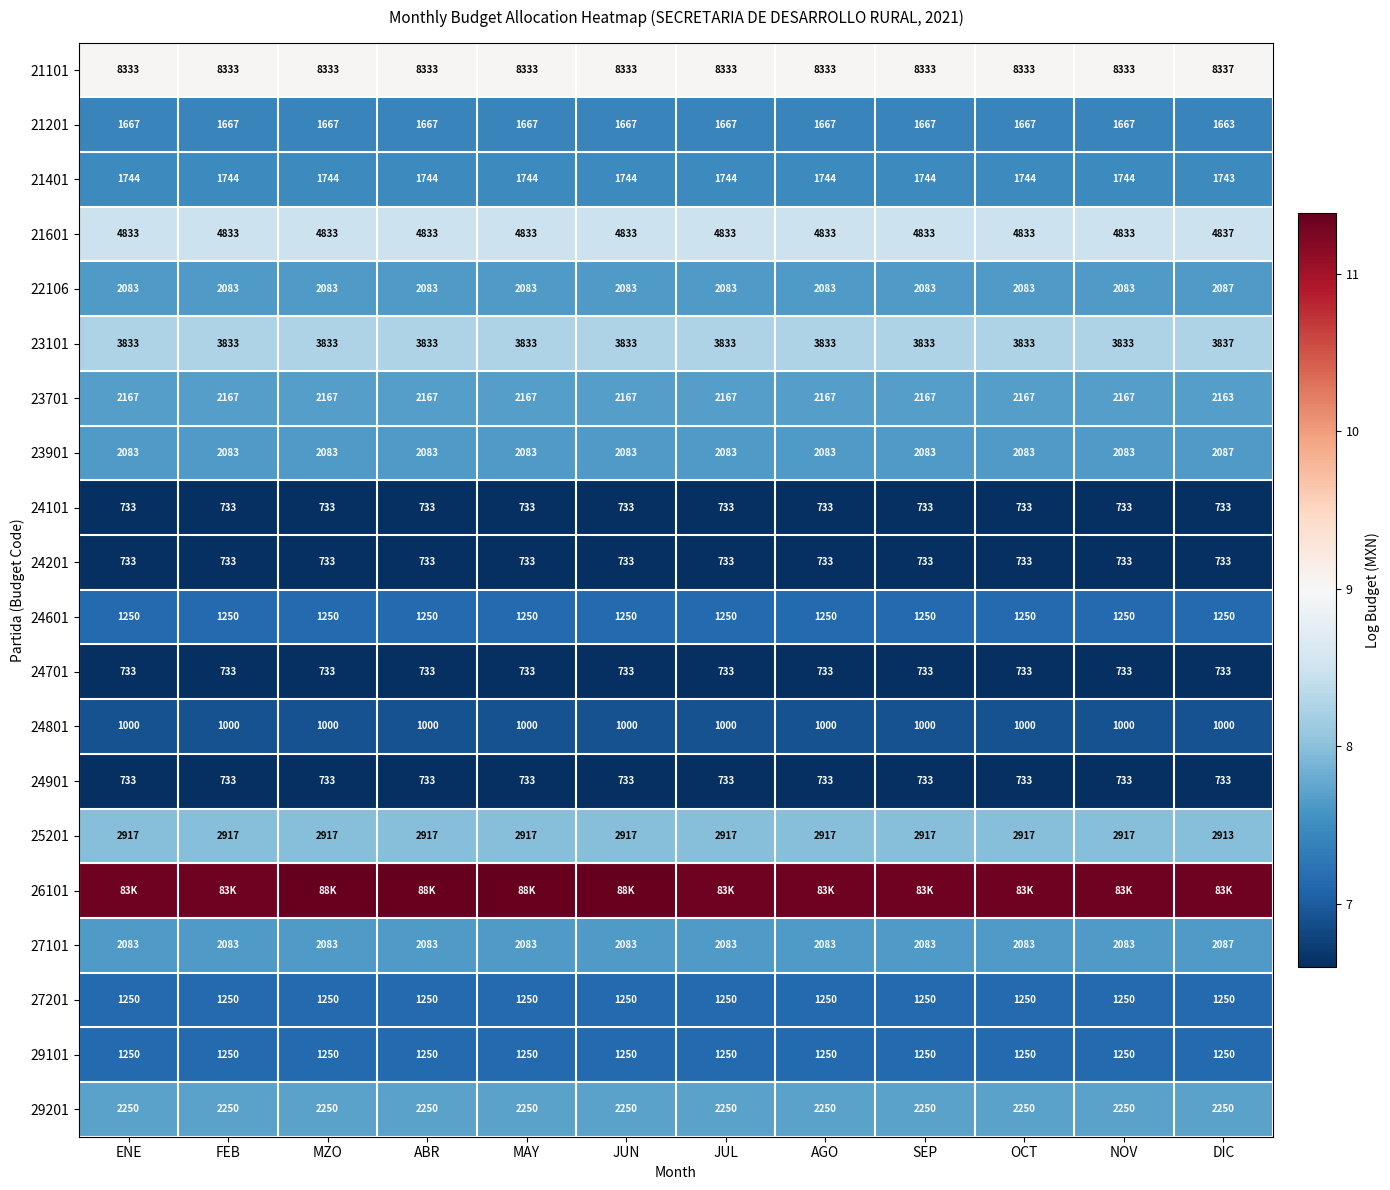

How many data points does each series have?

12